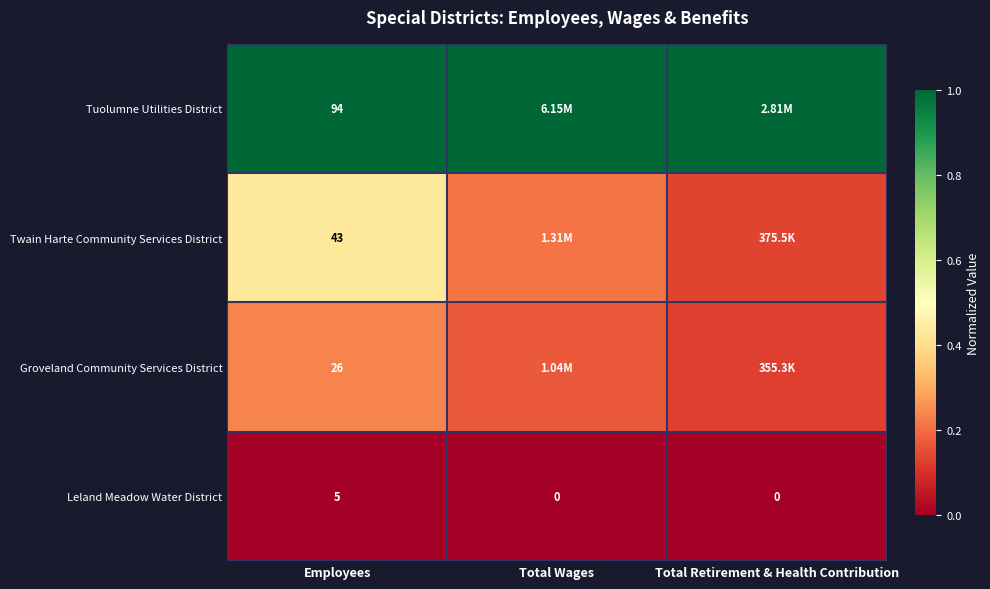

Is it true that Twain Harte Community Services District equals 0.2 at Total Wages?

True